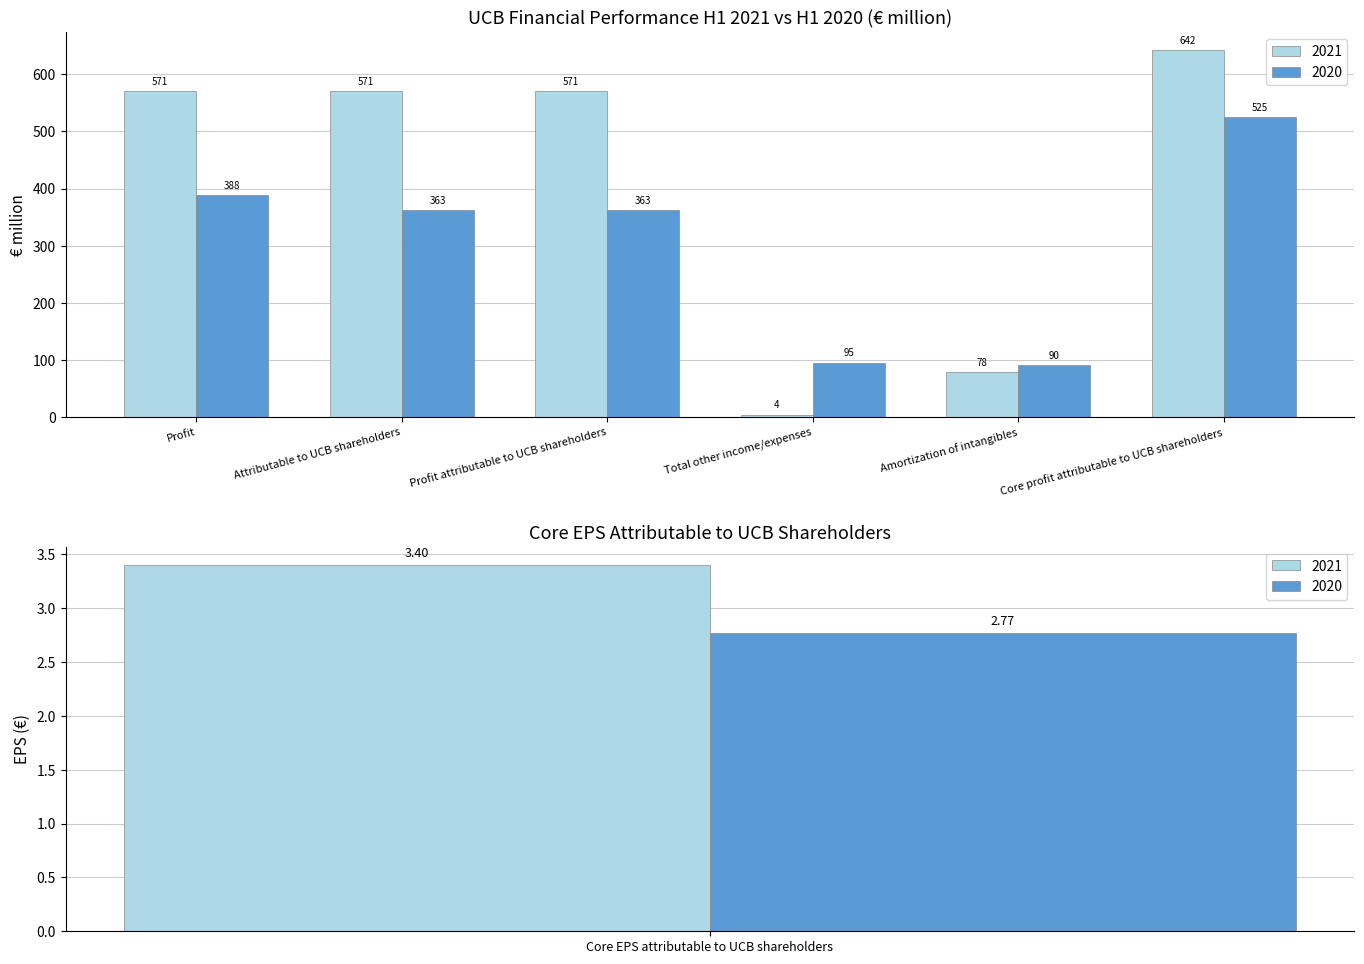

What is the average value of the 2020 series?

261.0